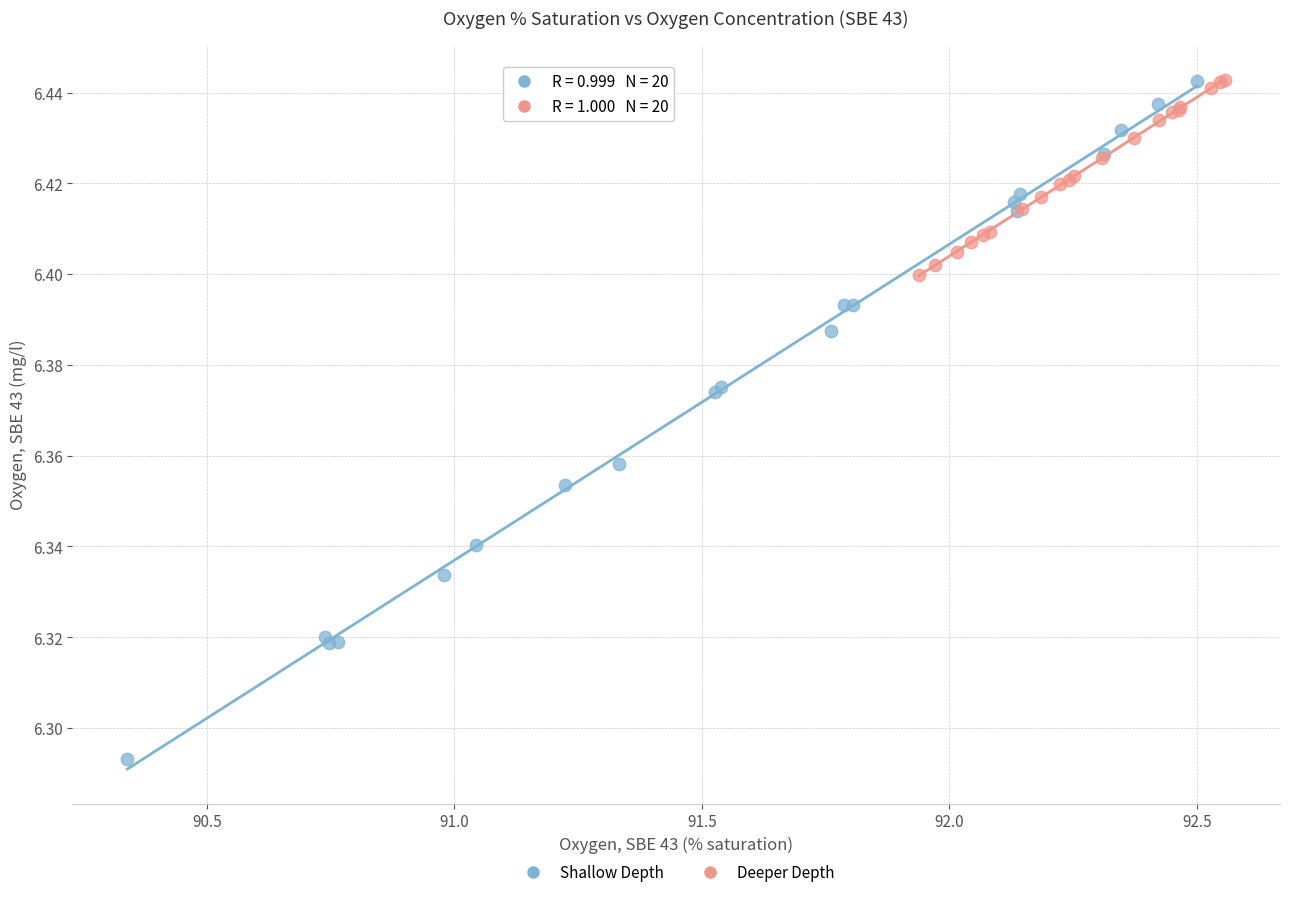

Which series reaches the minimum Y coordinate?

Shallow Depth